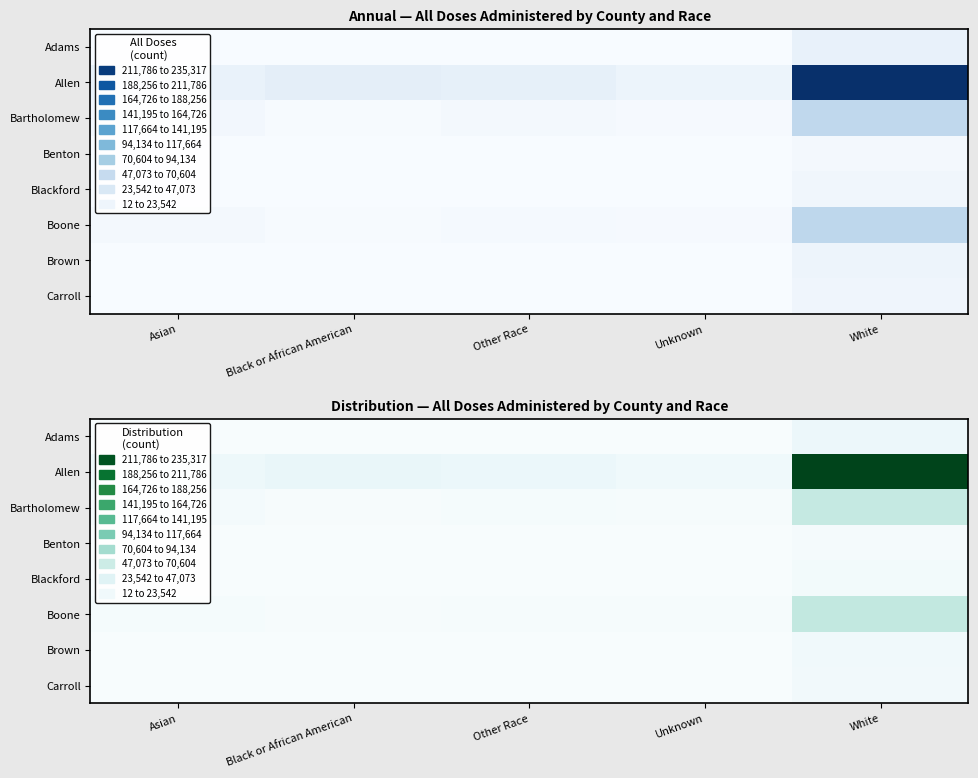

Rank the series by their maximum value, from highest to lowest.

Allen, Boone, Bartholomew, Adams, Brown, Carroll, Blackford, Benton